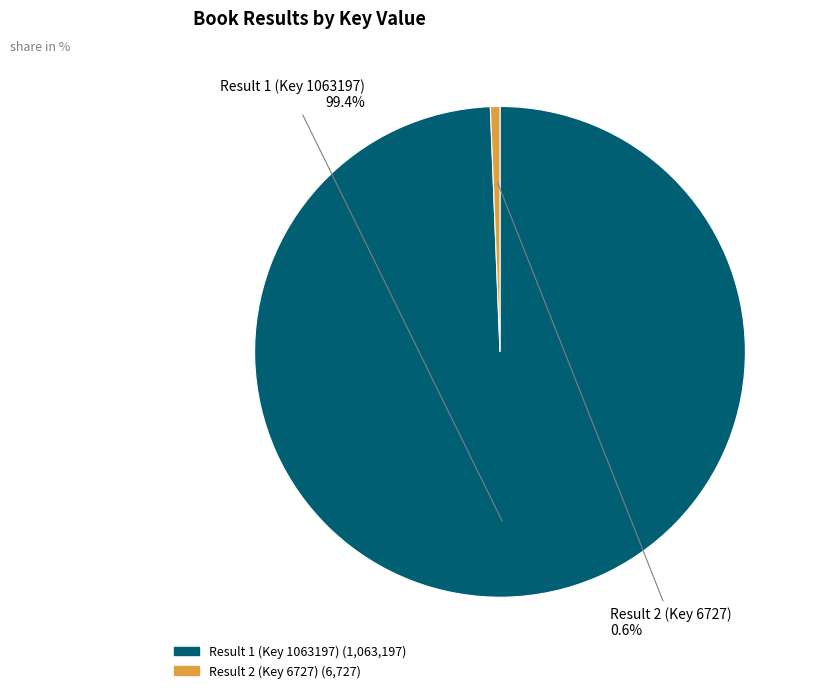

Rank the categories by value from lowest to highest.

Result 2 (Key 6727), Result 1 (Key 1063197)